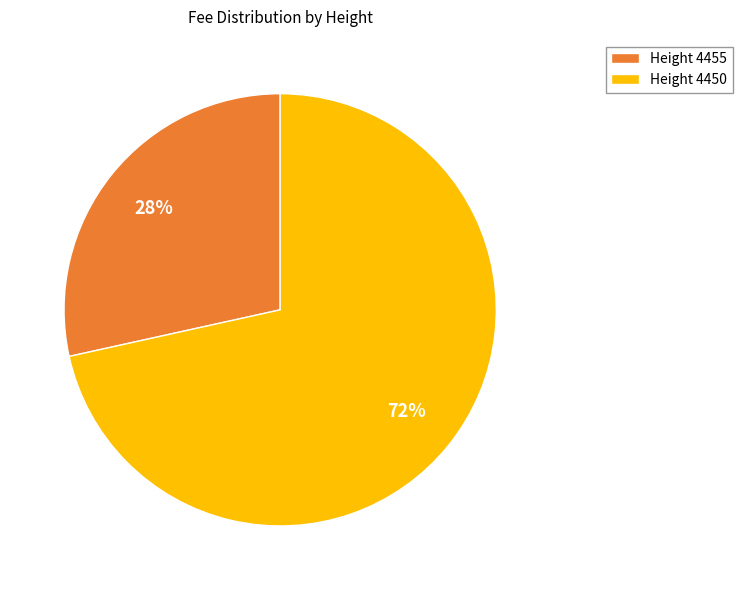

True or false: Height 4455 accounts for 28% of the total.

True